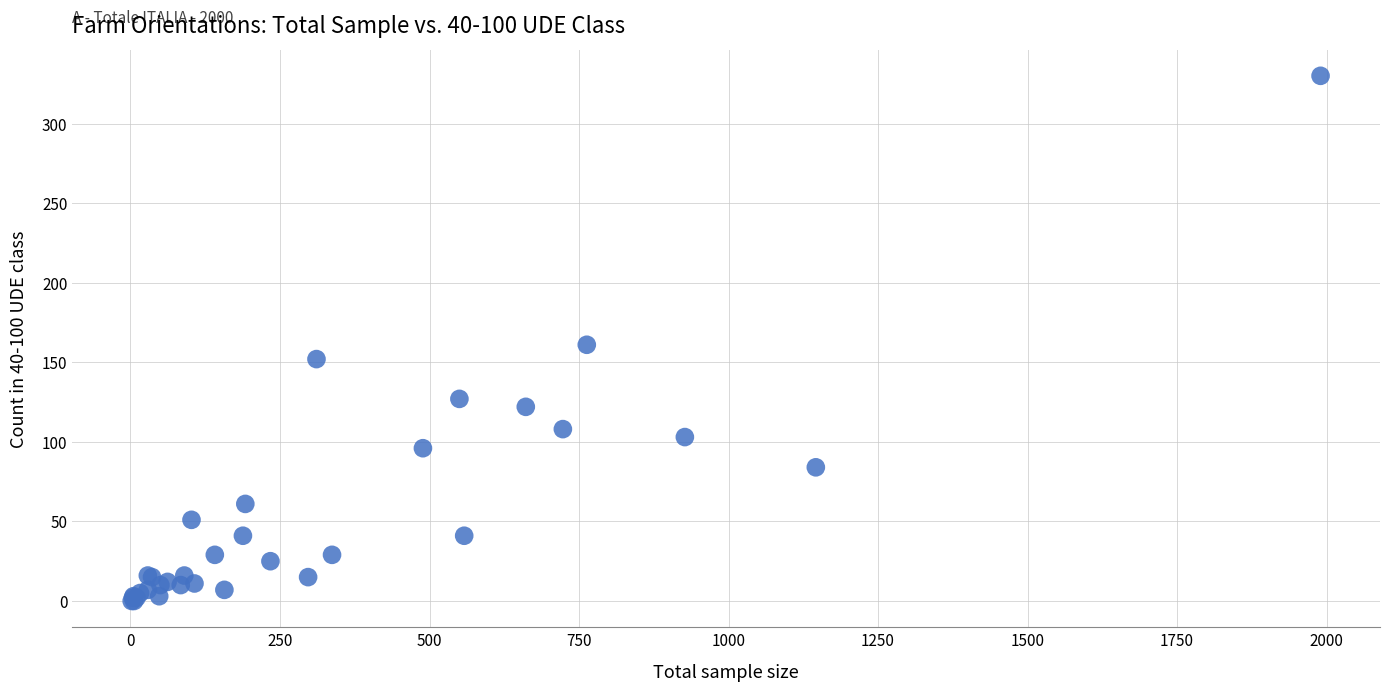

What Y value in the scatter plot is closest to 165?

161